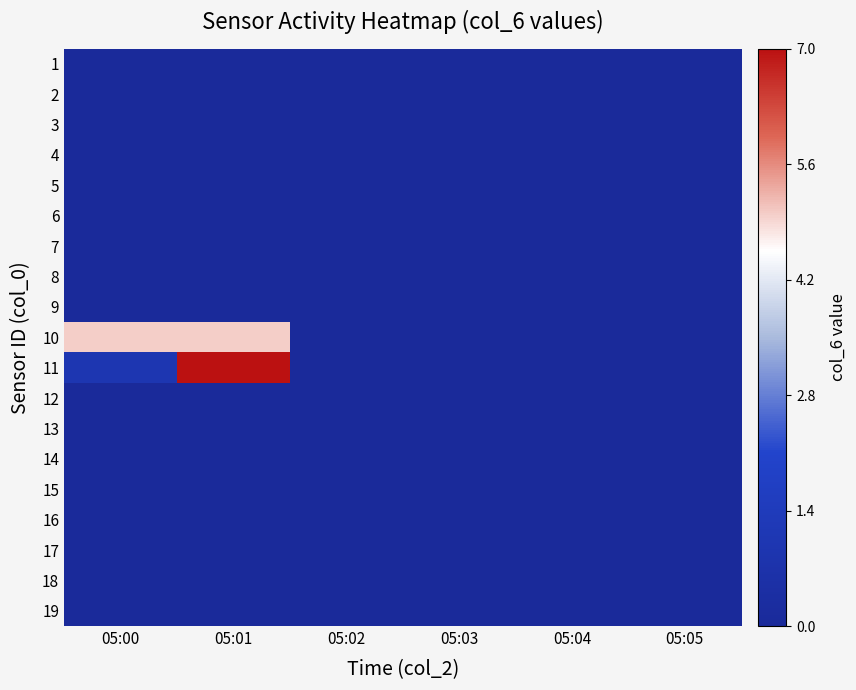

Reading right to left, what are all the values shown in this chart?

1: 05:05=0.0	05:04=0.0	05:03=0.0	05:02=0.0	05:01=0.0	05:00=0.0
2: 05:05=0.0	05:04=0.0	05:03=0.0	05:02=0.0	05:01=0.0	05:00=0.0
3: 05:05=0.0	05:04=0.0	05:03=0.0	05:02=0.0	05:01=0.0	05:00=0.0
4: 05:05=0.0	05:04=0.0	05:03=0.0	05:02=0.0	05:01=0.0	05:00=0.0
5: 05:05=0.0	05:04=0.0	05:03=0.0	05:02=0.0	05:01=0.0	05:00=0.0
6: 05:05=0.0	05:04=0.0	05:03=0.0	05:02=0.0	05:01=0.0	05:00=0.0
7: 05:05=0.0	05:04=0.0	05:03=0.0	05:02=0.0	05:01=0.0	05:00=0.0
8: 05:05=0.0	05:04=0.0	05:03=0.0	05:02=0.0	05:01=0.0	05:00=0.0
9: 05:05=0.0	05:04=0.0	05:03=0.0	05:02=0.0	05:01=0.0	05:00=0.0
10: 05:05=0.0	05:04=0.0	05:03=0.0	05:02=0.0	05:01=0.7	05:00=0.7
11: 05:05=0.0	05:04=0.0	05:03=0.0	05:02=0.0	05:01=1.0	05:00=0.1
12: 05:05=0.0	05:04=0.0	05:03=0.0	05:02=0.0	05:01=0.0	05:00=0.0
13: 05:05=0.0	05:04=0.0	05:03=0.0	05:02=0.0	05:01=0.0	05:00=0.0
14: 05:05=0.0	05:04=0.0	05:03=0.0	05:02=0.0	05:01=0.0	05:00=0.0
15: 05:05=0.0	05:04=0.0	05:03=0.0	05:02=0.0	05:01=0.0	05:00=0.0
16: 05:05=0.0	05:04=0.0	05:03=0.0	05:02=0.0	05:01=0.0	05:00=0.0
17: 05:05=0.0	05:04=0.0	05:03=0.0	05:02=0.0	05:01=0.0	05:00=0.0
18: 05:05=0.0	05:04=0.0	05:03=0.0	05:02=0.0	05:01=0.0	05:00=0.0
19: 05:05=0.0	05:04=0.0	05:03=0.0	05:02=0.0	05:01=0.0	05:00=0.0